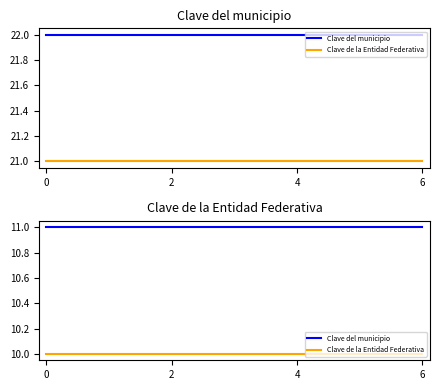

True or false: Clave de la Entidad Federativa has a value of 14 at 0.

False